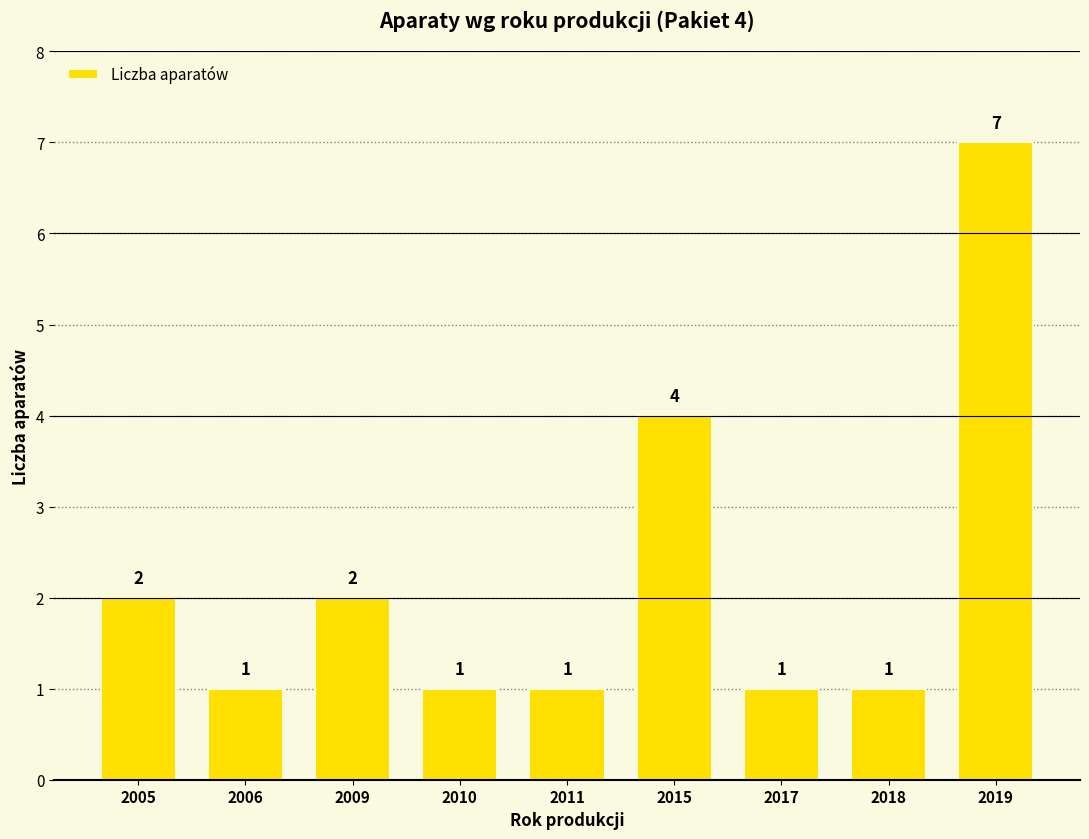

How many bars are there in total?

9